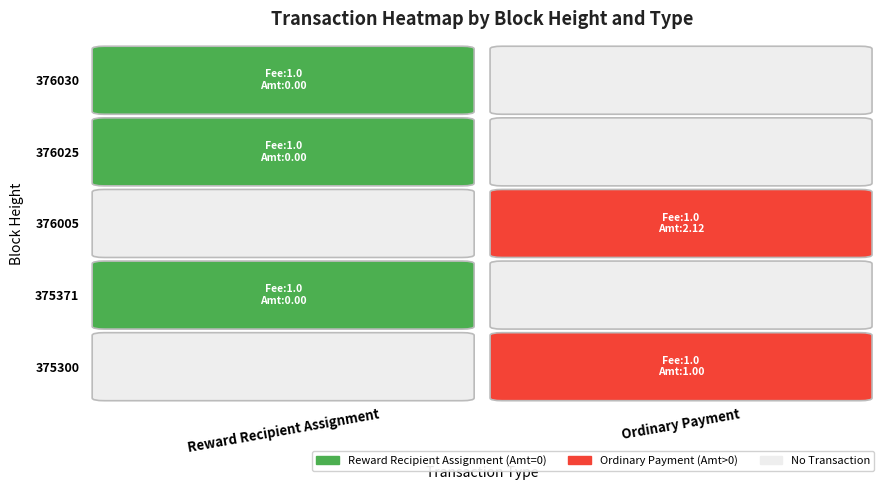

How many 376030 values are between 0 and 1?

2